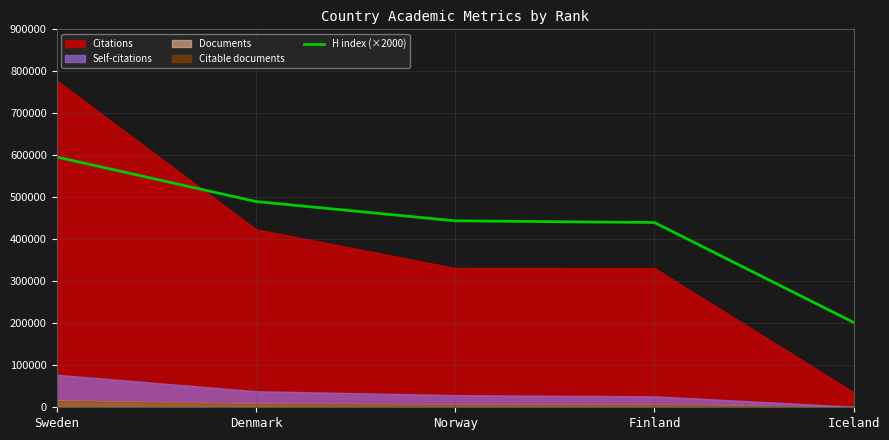

How many data points are above 444000?

2